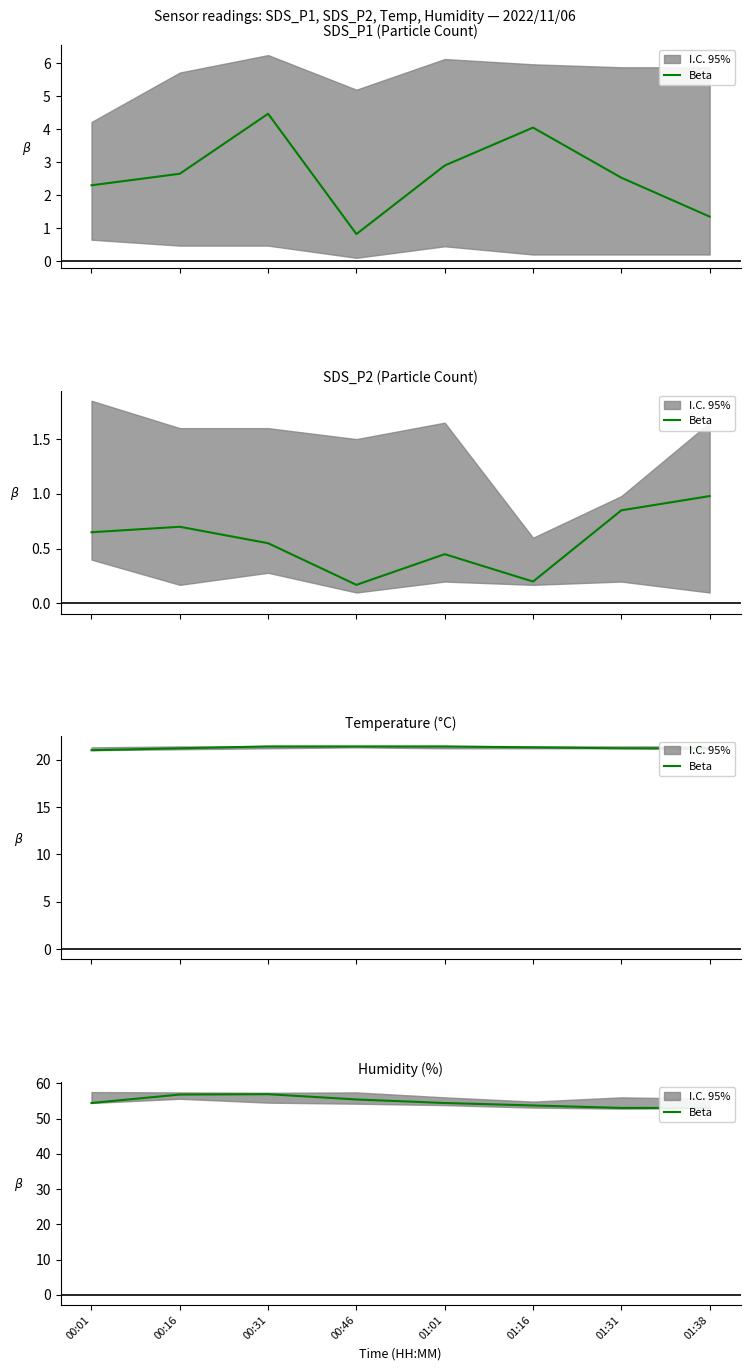

What is the difference between the maximum and minimum values?

3.9